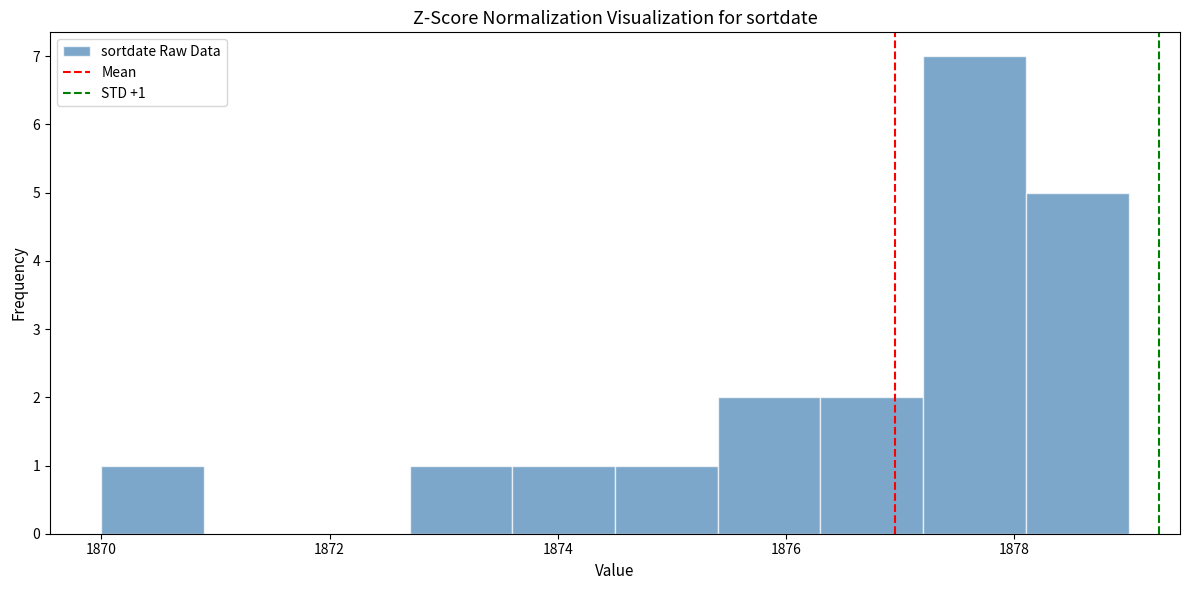

Over which range of the x-axis is the bar tallest?

1877.2 to 1878.1